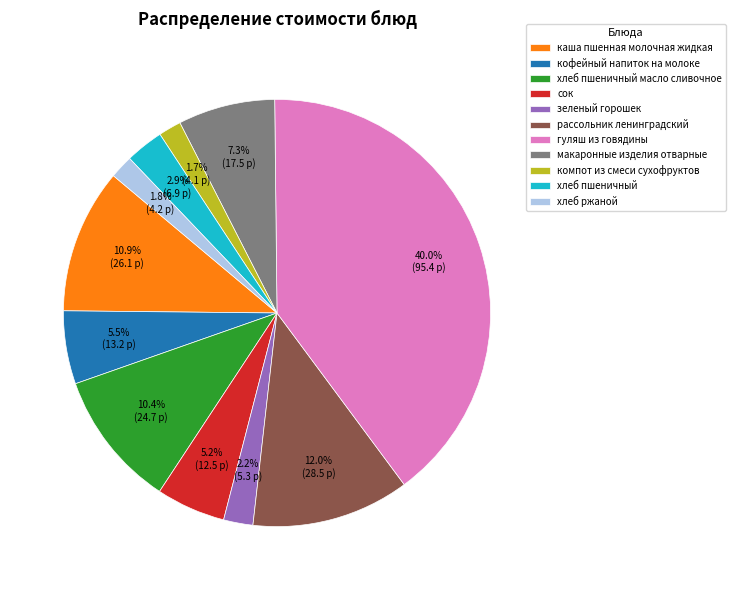

Count the number of slices in the pie.

11